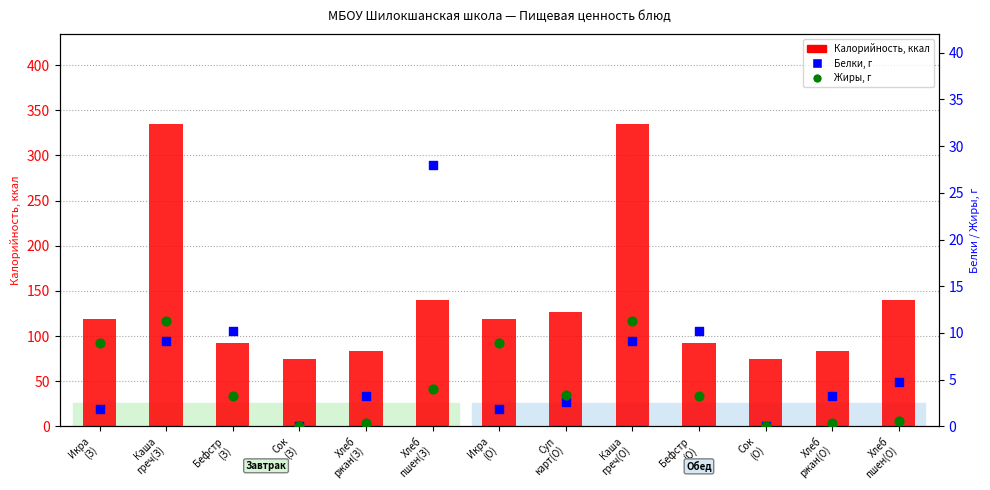

Is the value of Белки, г at Хлеб
ржан(О) greater than the value of Жиры, г at Хлеб
ржан(З)?

Yes